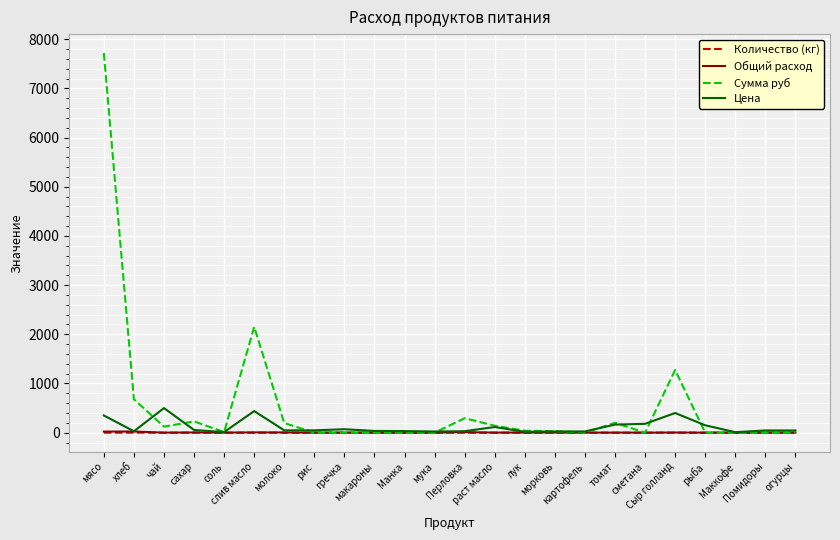

Which series has the largest range (max minus min)?

Сумма руб